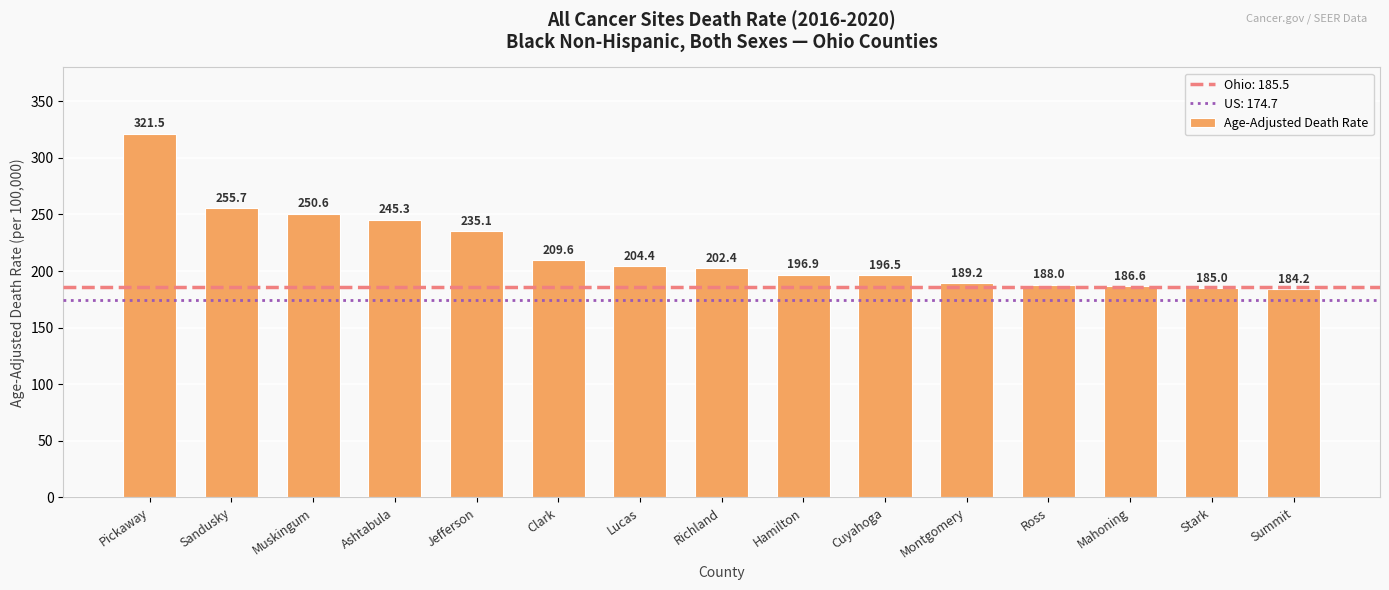

What is the change in value from Pickaway to Mahoning?

-134.9